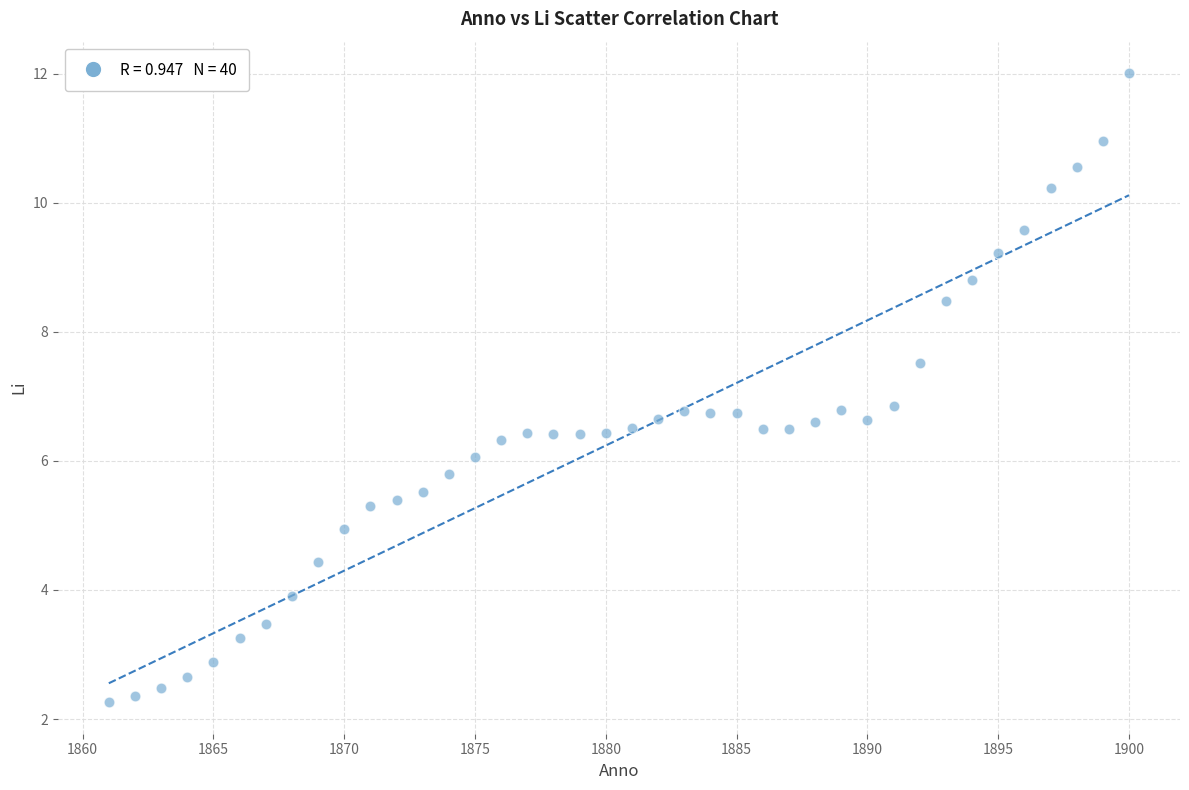

What is the range of Y values (max minus min)?

9.7